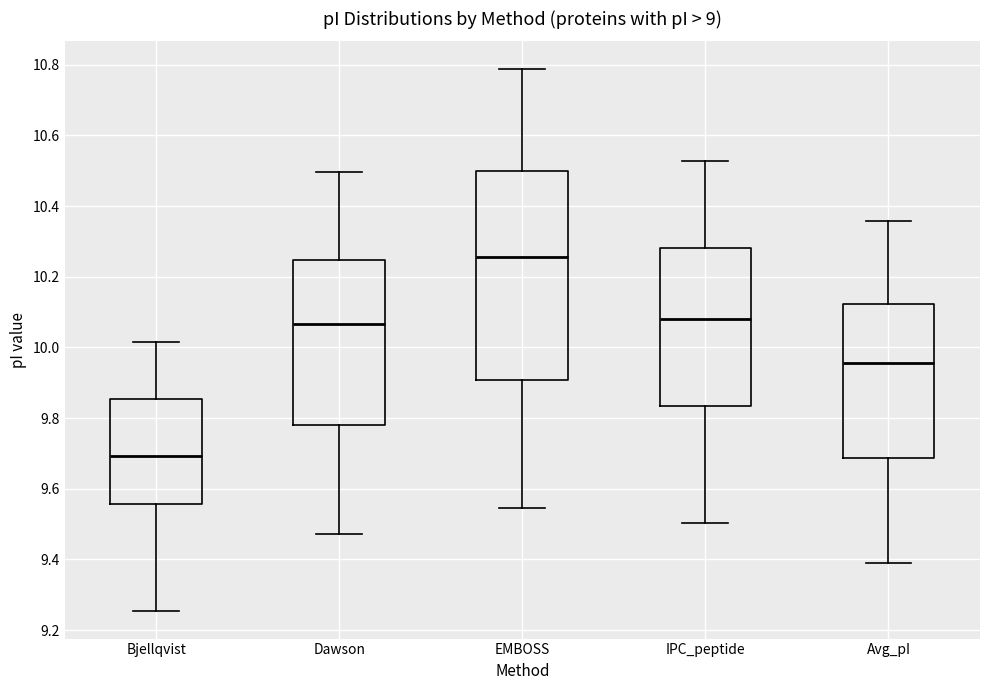

Where does the median line of the box for Dawson sit on the y-axis? The values are not printed on the chart, so give them approximately, as read against the axis.

10.06